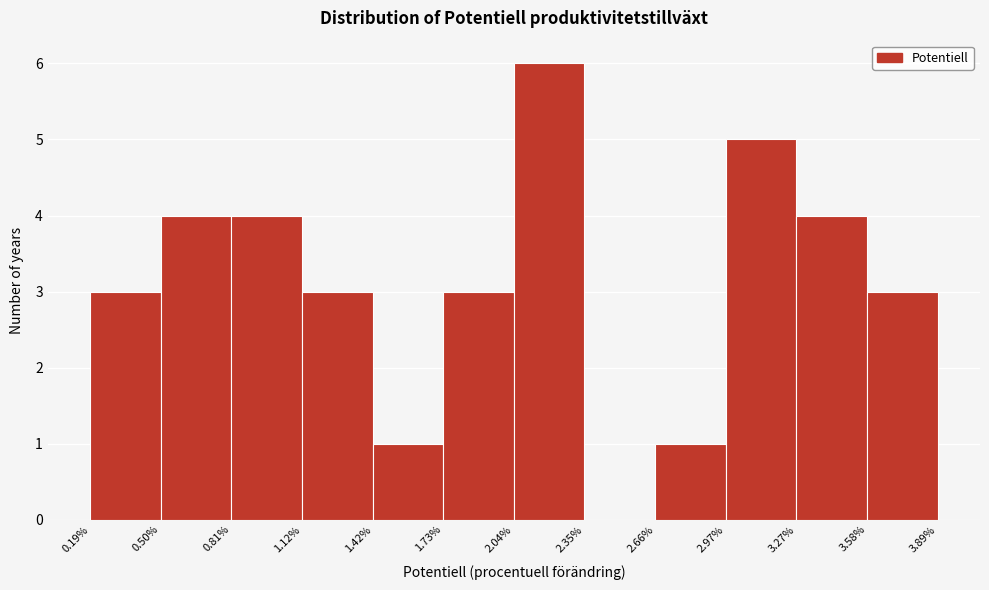

Over which range of the x-axis is the bar tallest?

2.04% to 2.35%